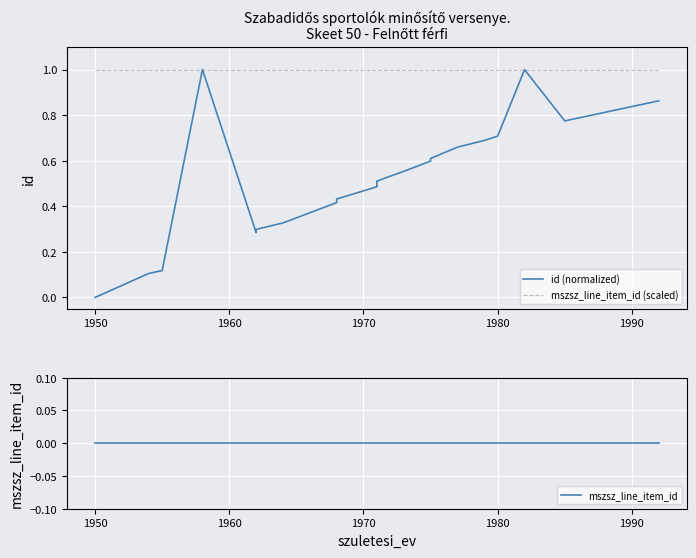

True or false: mszsz_line_item_id and mszsz_line_item_id (scaled) cross at least once.

False